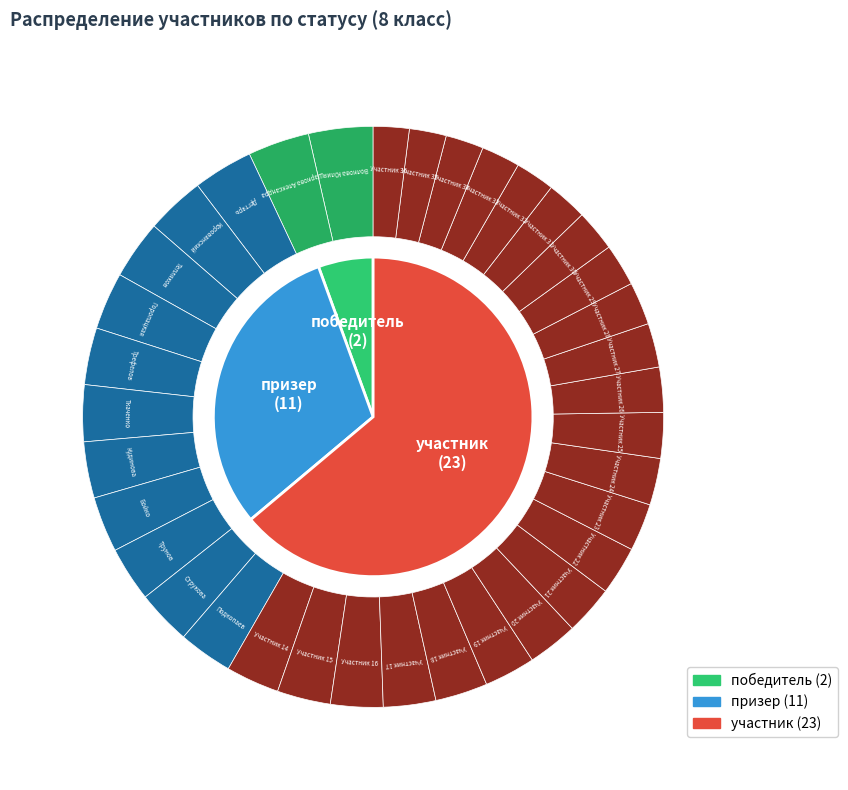

Which category has the biggest portion of the pie?

участник